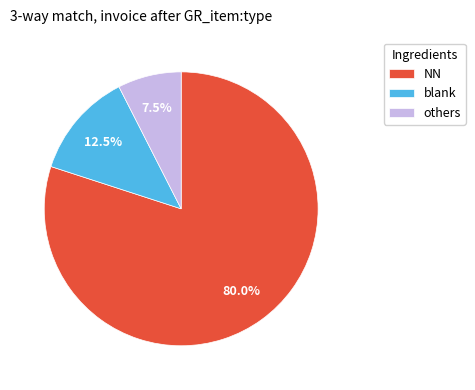

Which slice represents more than half of the pie?

NN